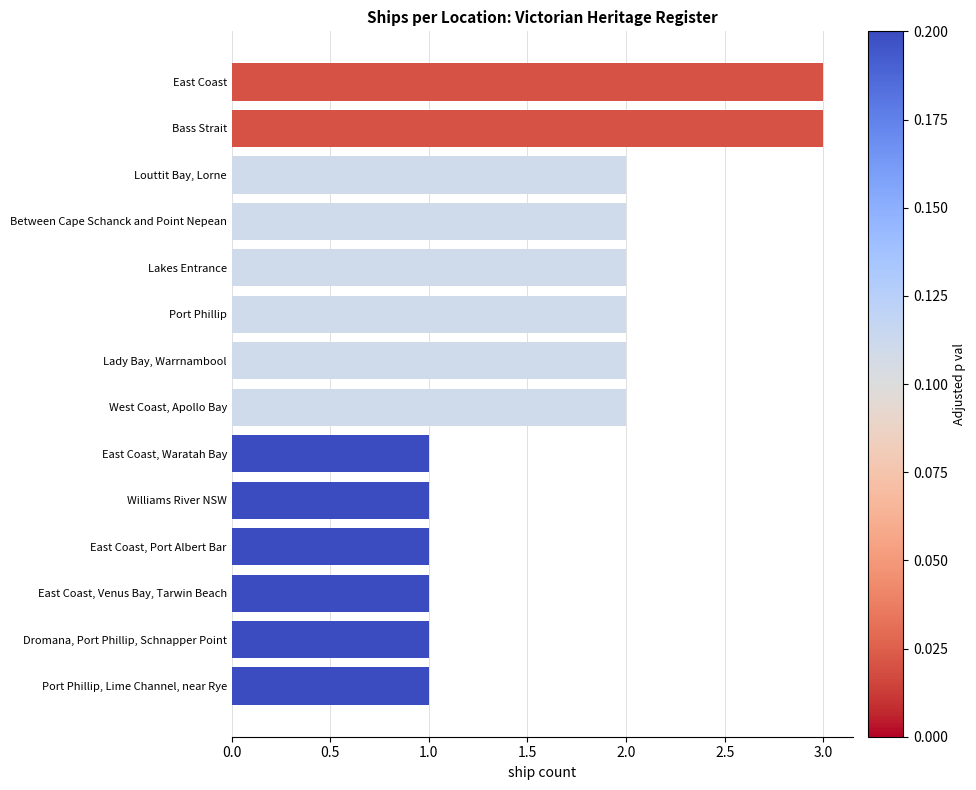

Count the values in the range 1 to 2.

12